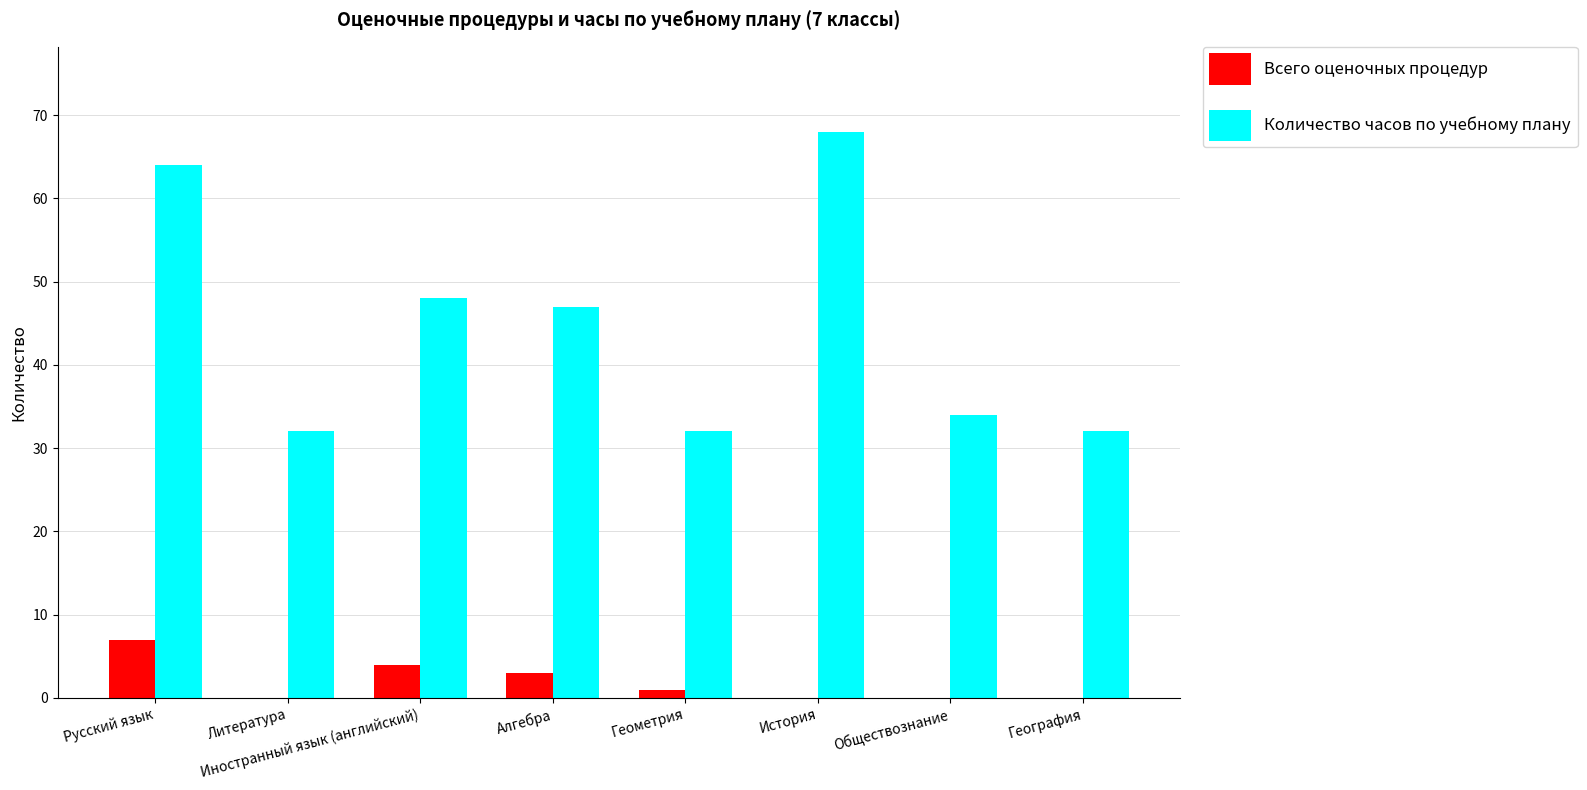

Is the value of Всего оценочных процедур at Русский язык greater than the value of Количество часов по учебному плану at География?

No